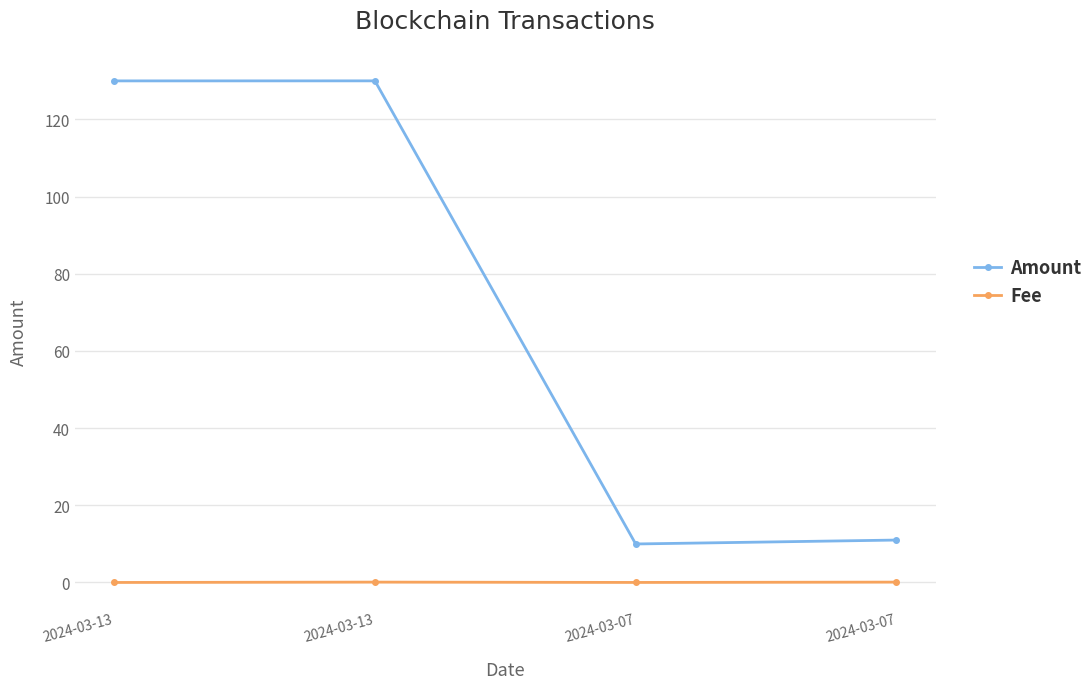

What is the greatest value displayed?

130.0